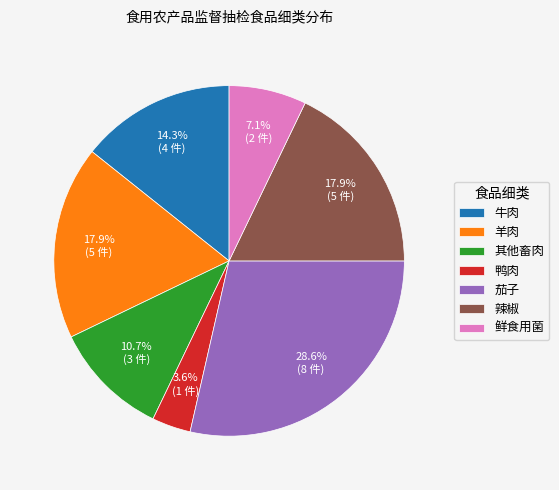

Is 辣椒 the majority of the pie?

No